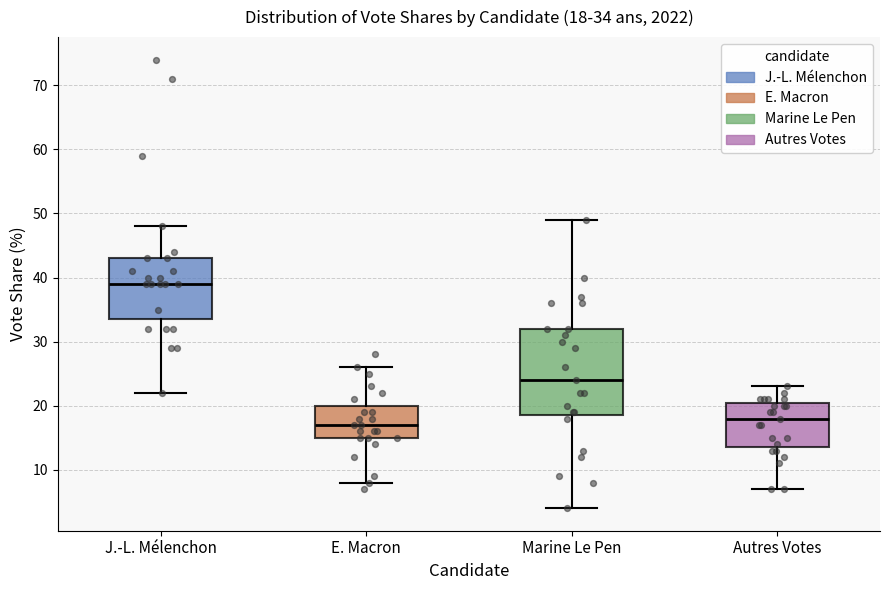

Which box's median line is the highest?

J.-L. Mélenchon